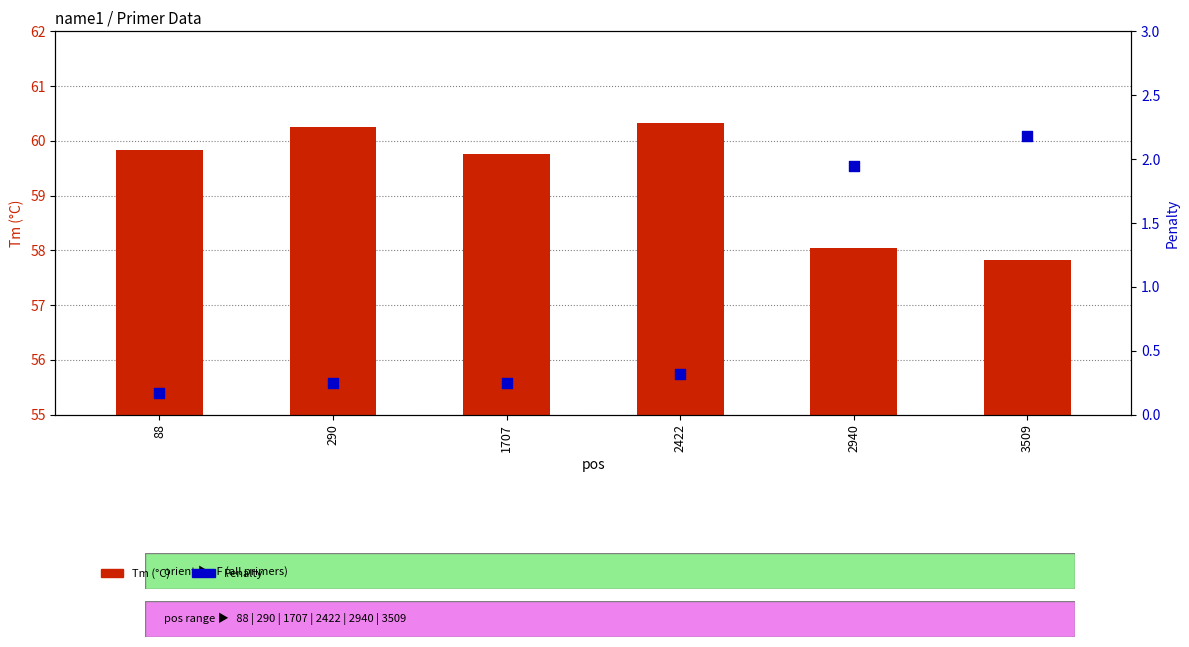

Which series contains the highest Y value?

Tm (°C)